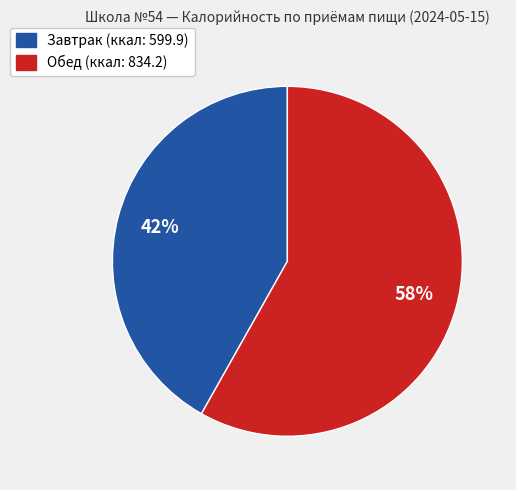

What is the smallest slice in the pie chart?

Завтрак